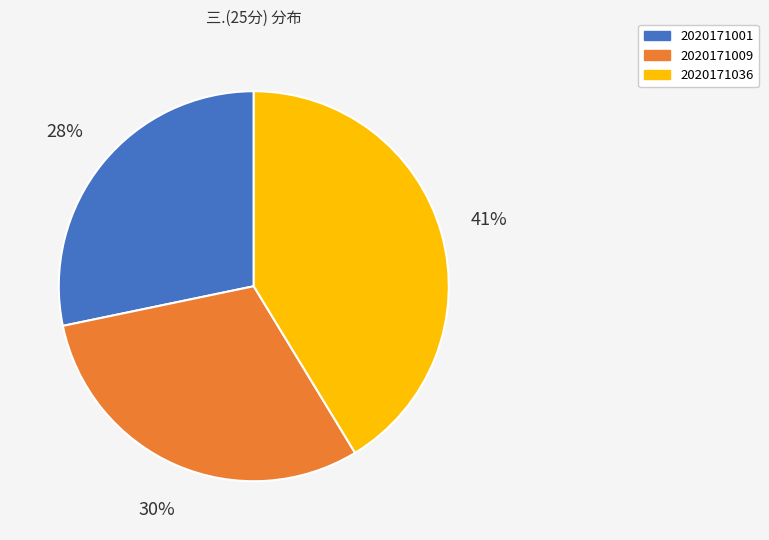

How many slices are in this pie chart?

3